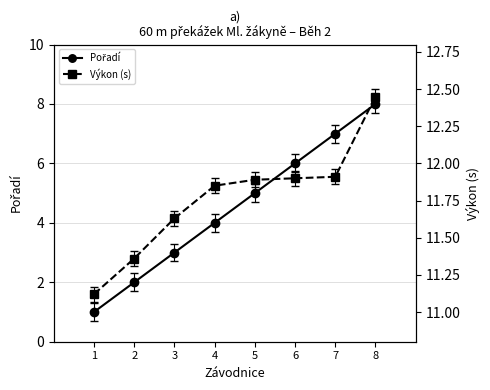

True or false: Pořadí and Výkon (s) intersect in this chart.

False